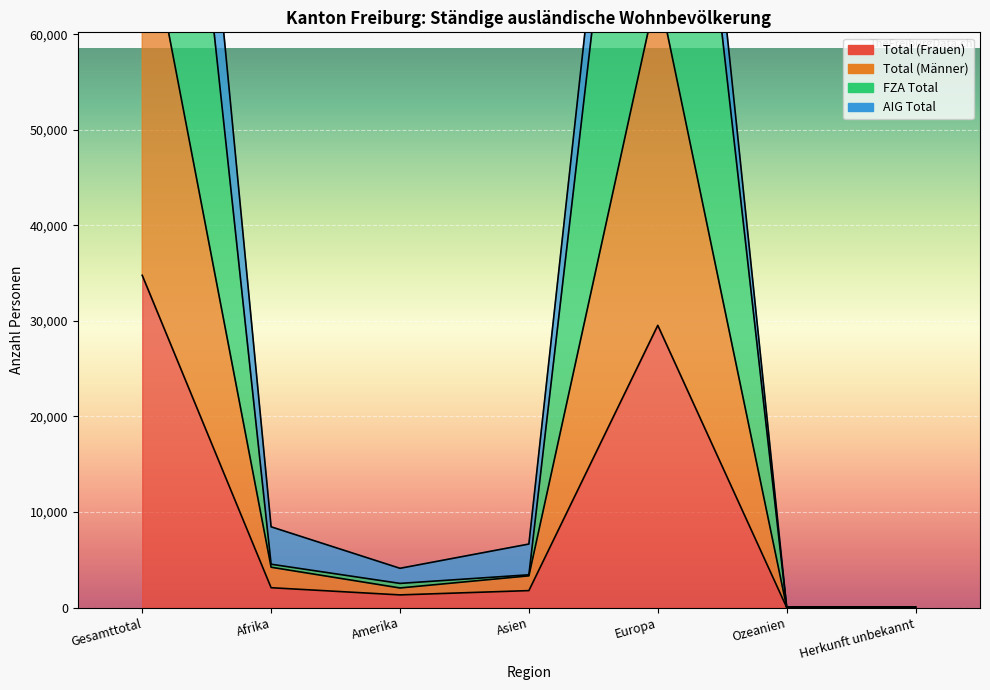

Where is FZA Total nearest to the value 65170?

Europa